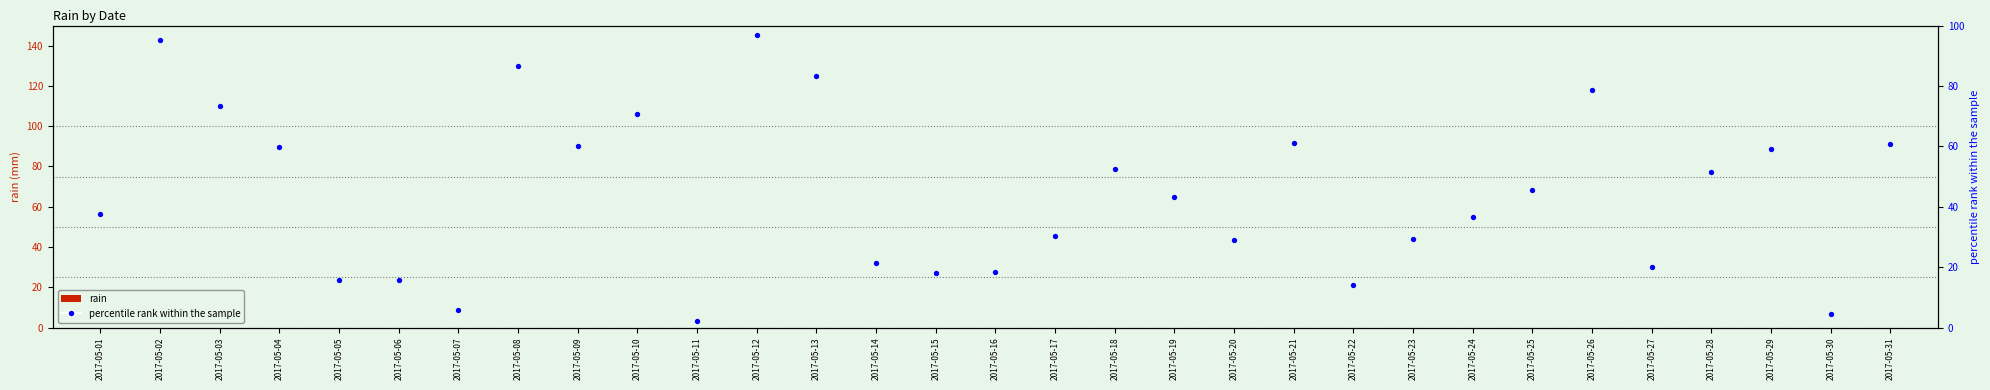

Which series contains the highest Y value?

percentile rank within the sample